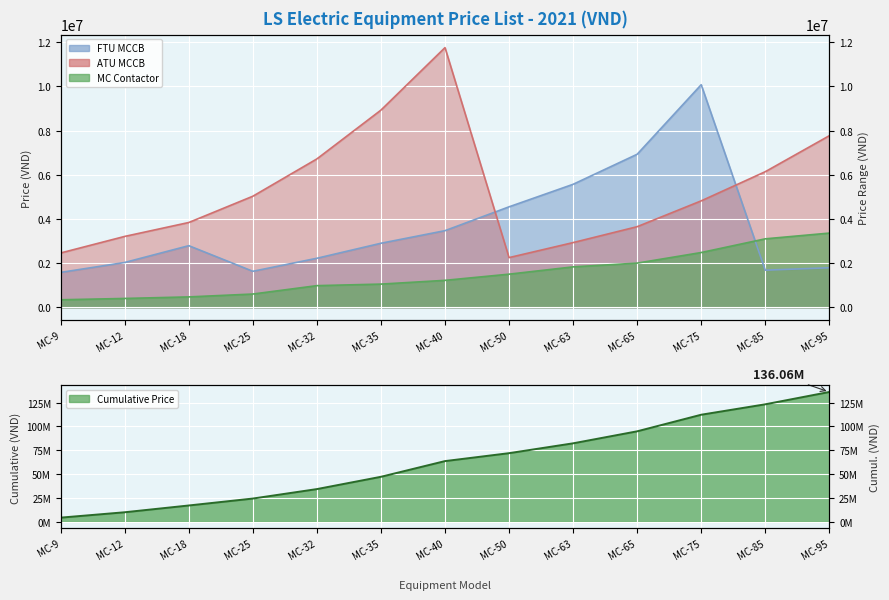

True or false: ATU_MCCB has more than 1 interior local peaks.

False